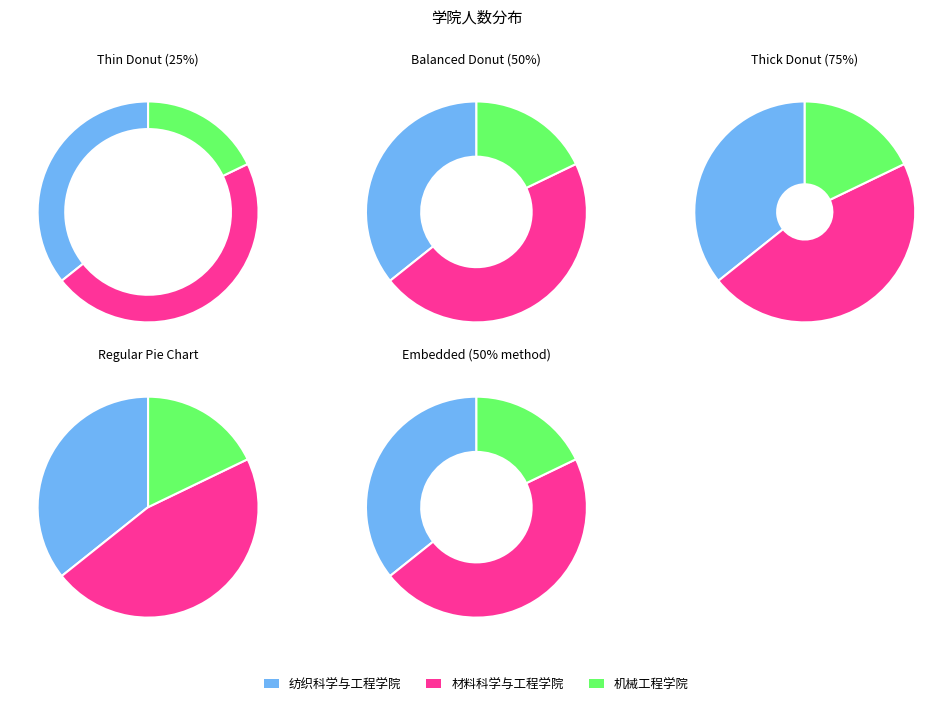

The 纺织科学与工程学院 slice represents 48% of the pie. True or false?

False